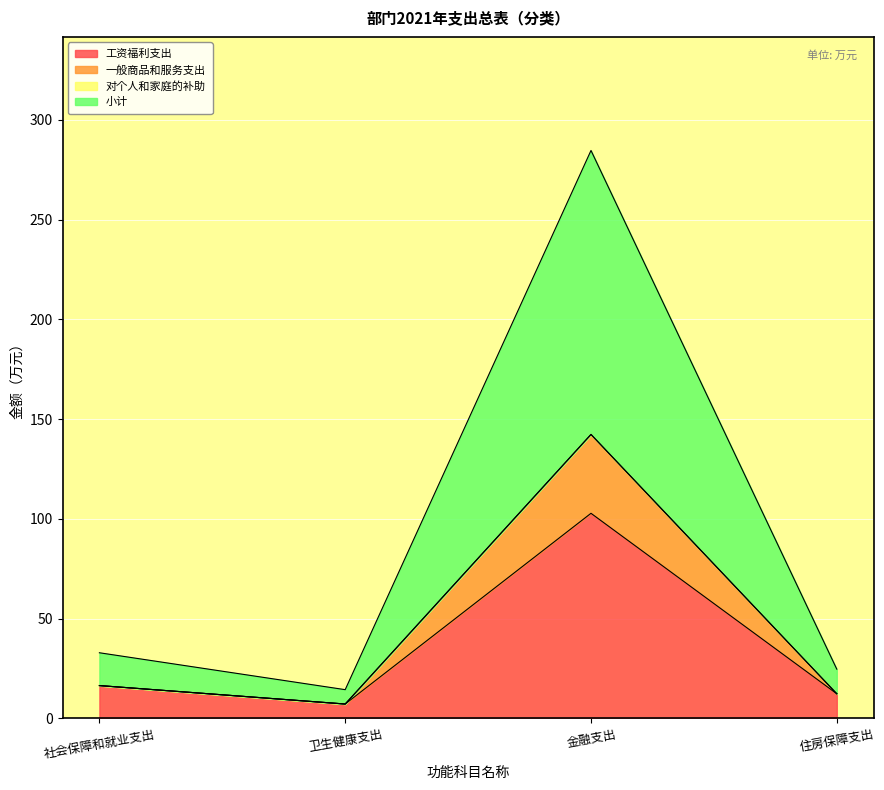

At which category is the sum across all series the highest?

金融支出